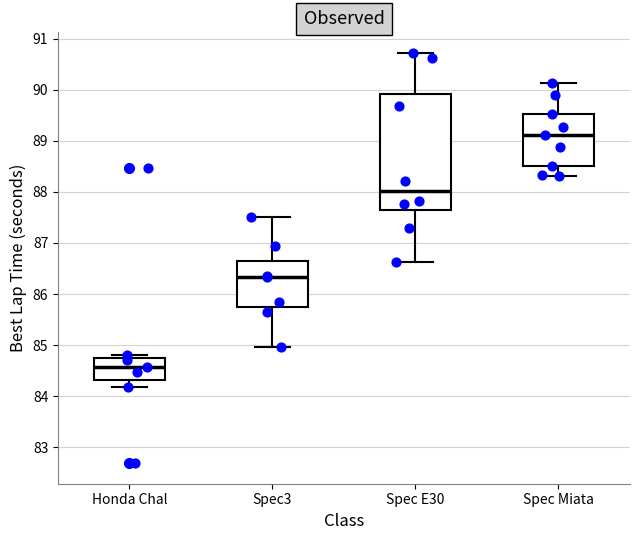

Where does the median line of the box for Honda Chal sit on the y-axis? The values are not printed on the chart, so give them approximately, as read against the axis.

84.6